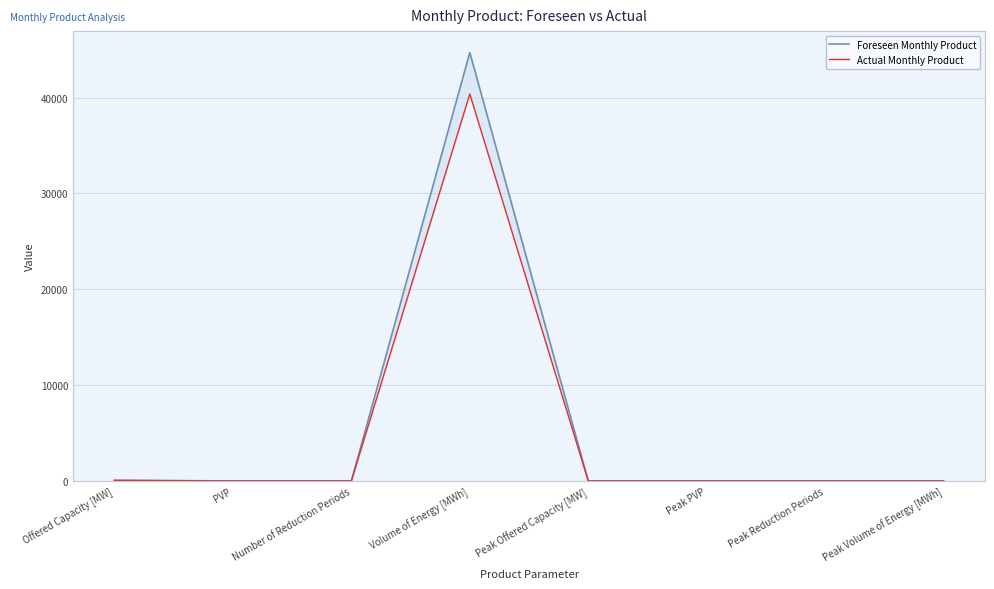

How many positive values does the Foreseen Monthly Product series have?

3